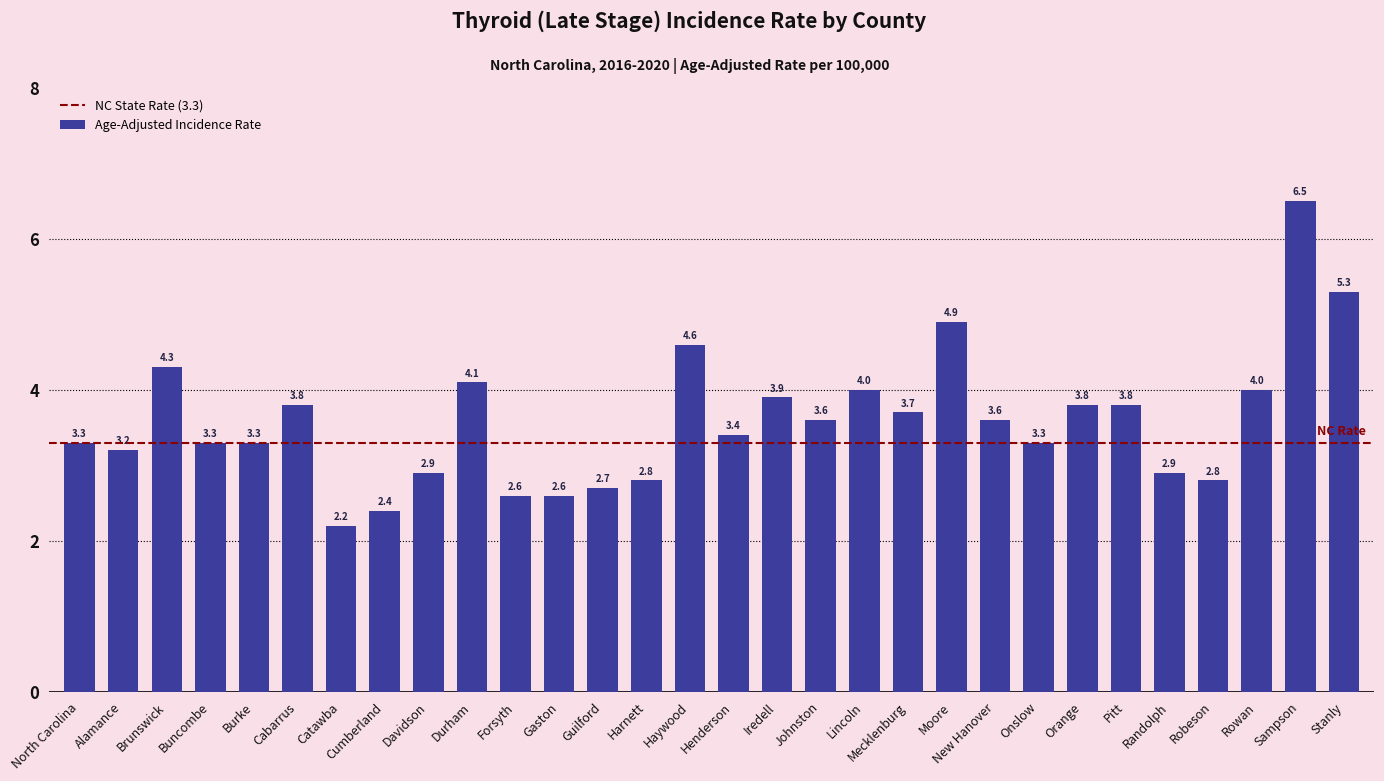

What is the label of the 25th bar from the left?

Pitt